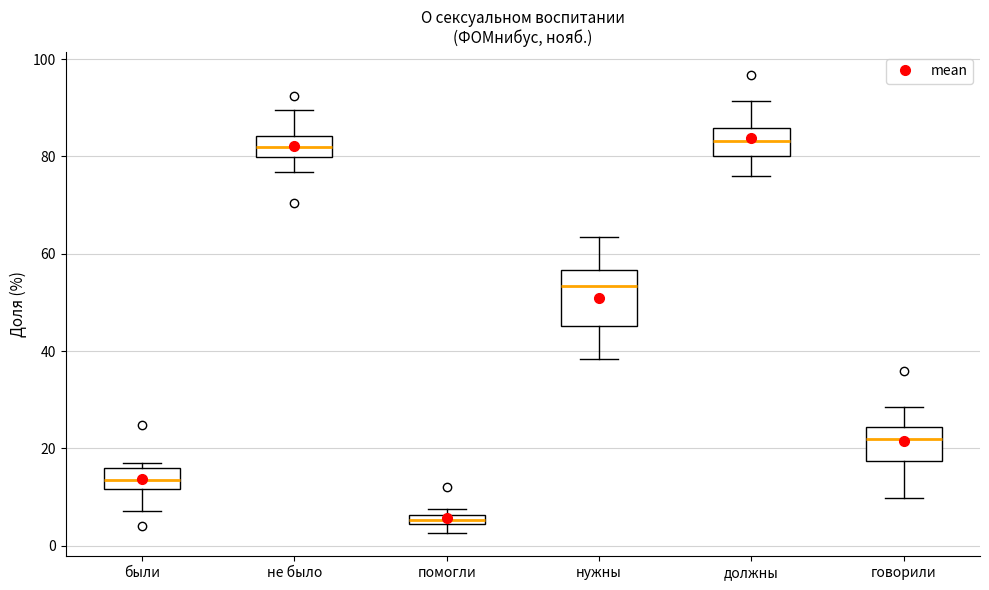

Comparing the boxes themselves (not the whiskers), which one is the tallest?

нужны